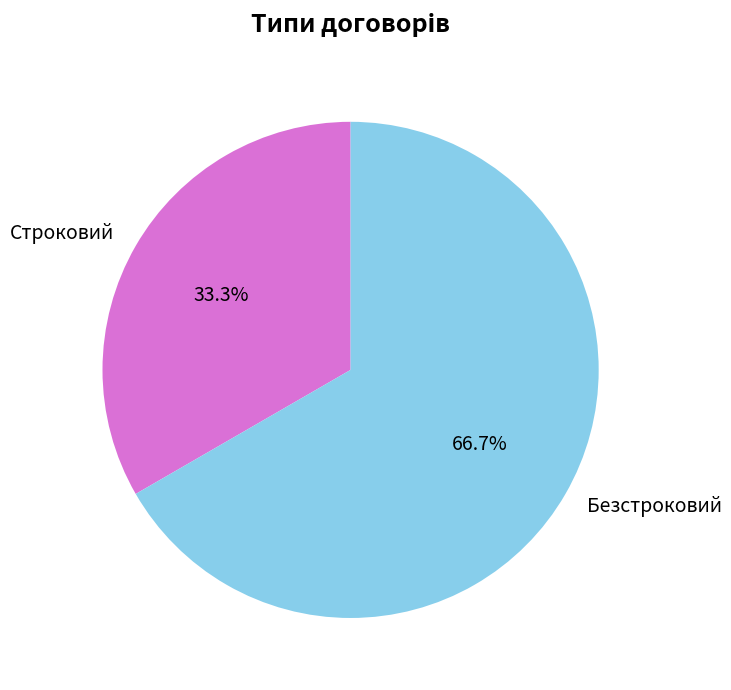

True or false: Безстроковий accounts for 67% of the total.

True